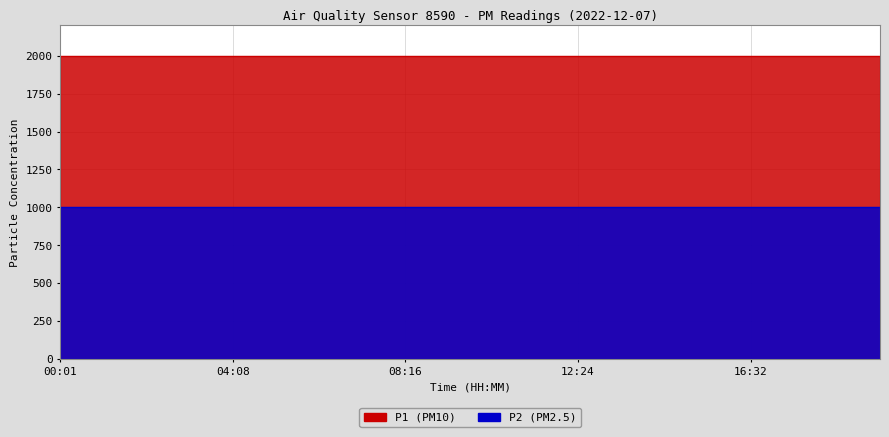

How many distinct data groups are displayed?

2